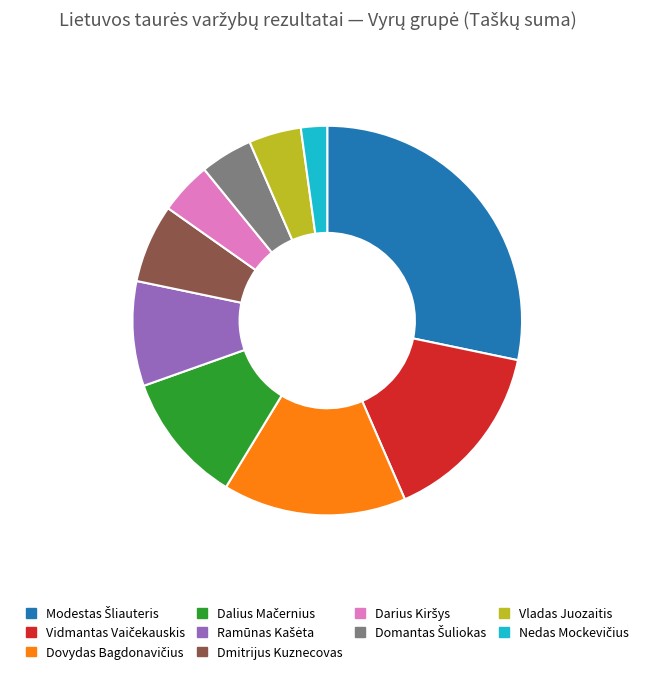

Does any single category account for the majority?

No